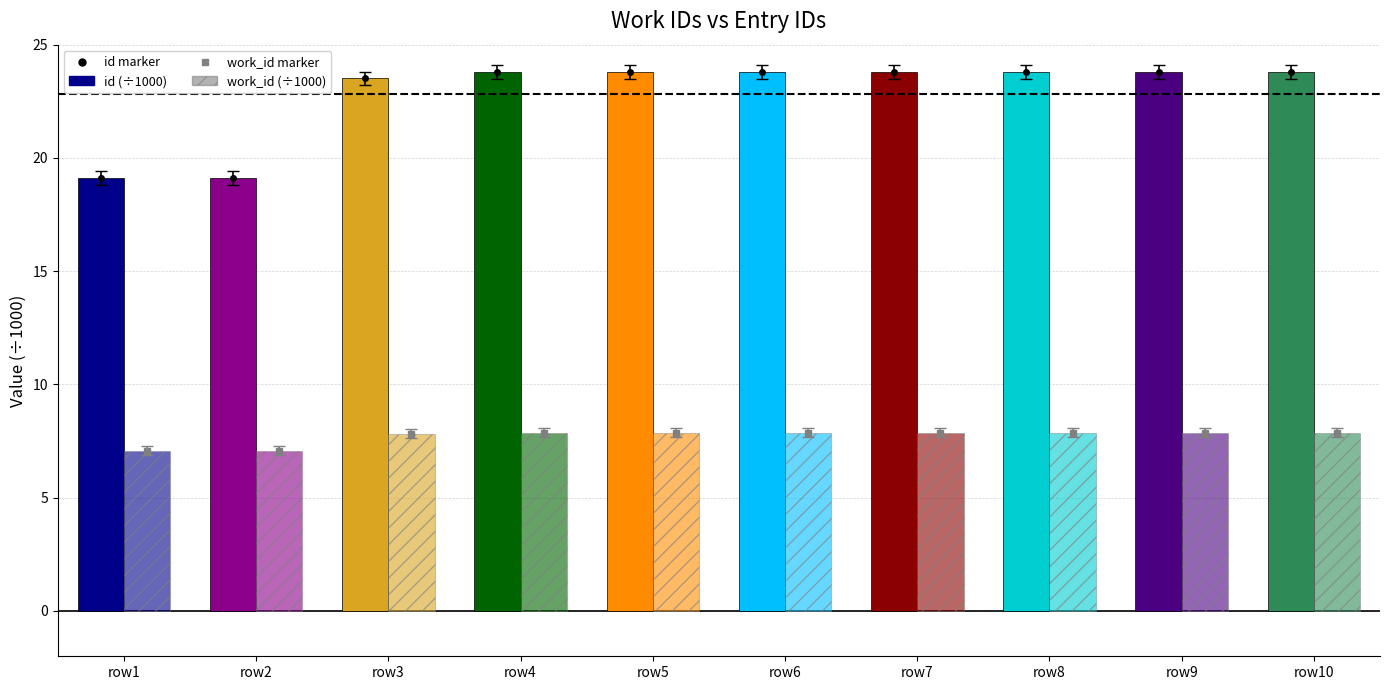

What is the average value of the id (÷1000) series?

22.8